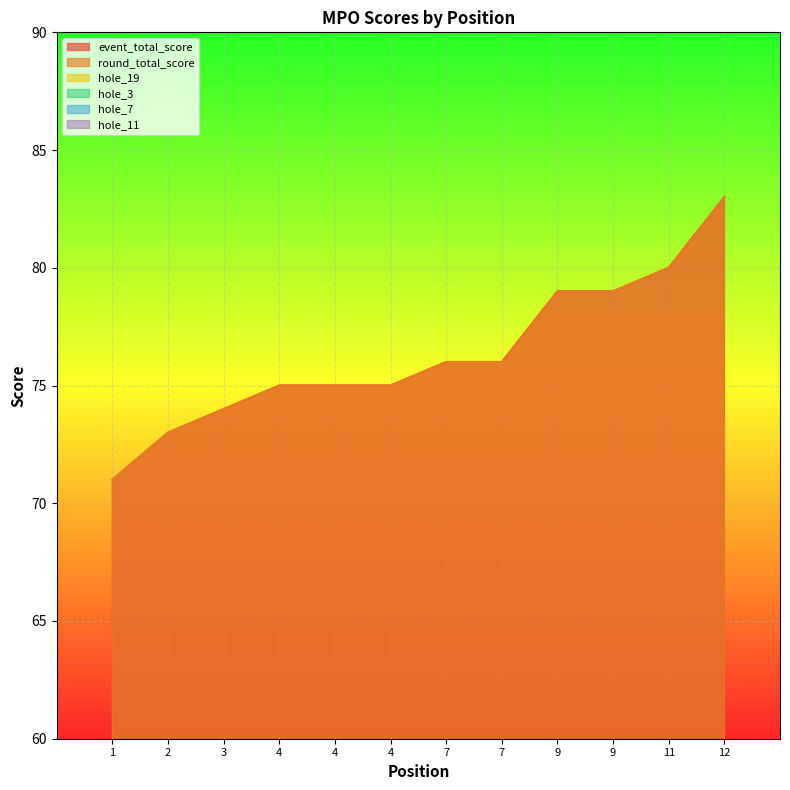

What is the total value across all series at 2?

158